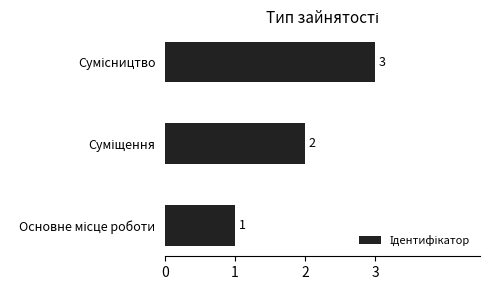

What is the greatest value displayed?

3